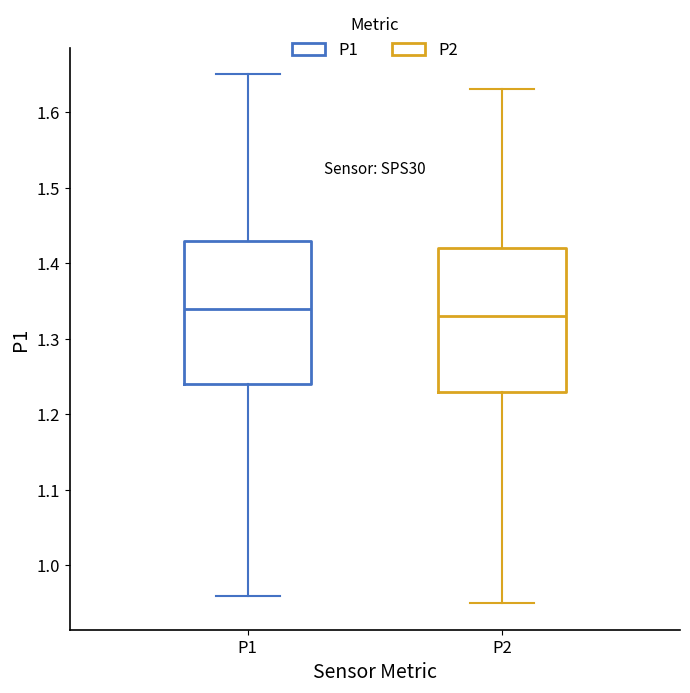

Which box's median line is the highest?

P1